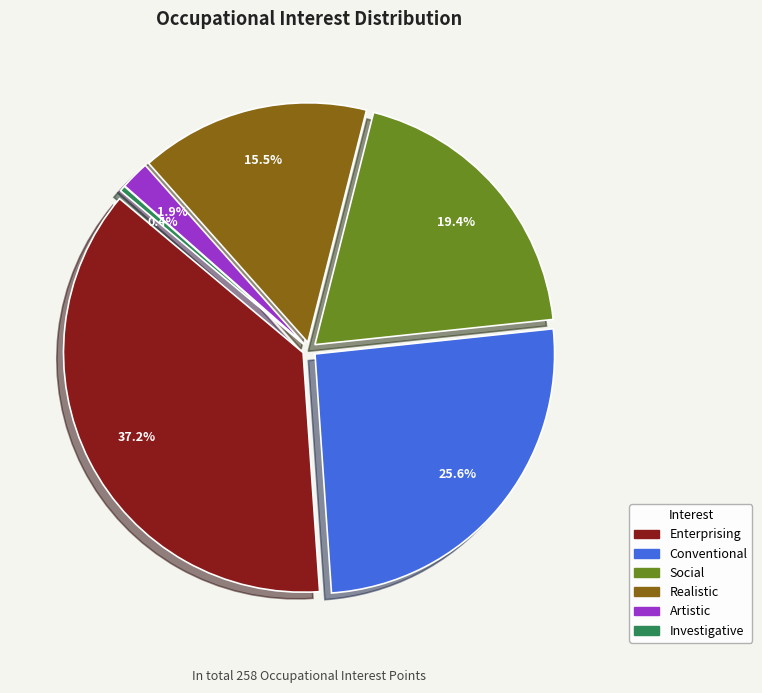

Count the number of slices in the pie.

6